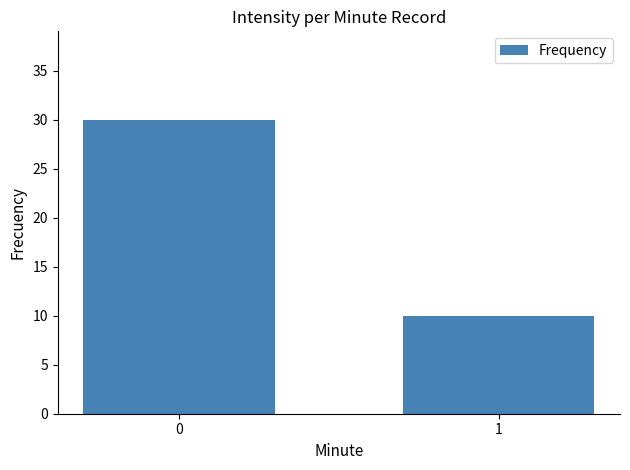

Reading right to left, what are all the values shown in this chart?

1=10	0=30